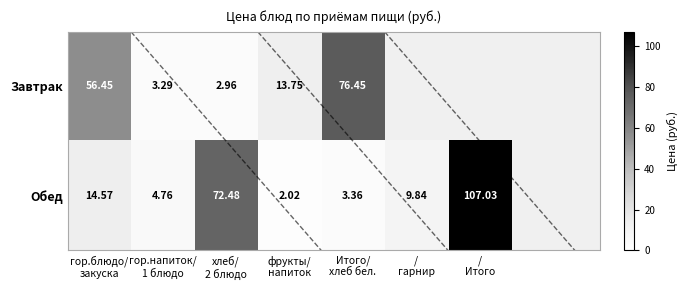

List the labels in order of Завтрак value, smallest first.

хлеб/ 2 блюдо, гор.напиток/ 1 блюдо, фрукты/ напиток, гор.блюдо/ закуска, Итого/ хлеб бел., / гарнир, / Итого